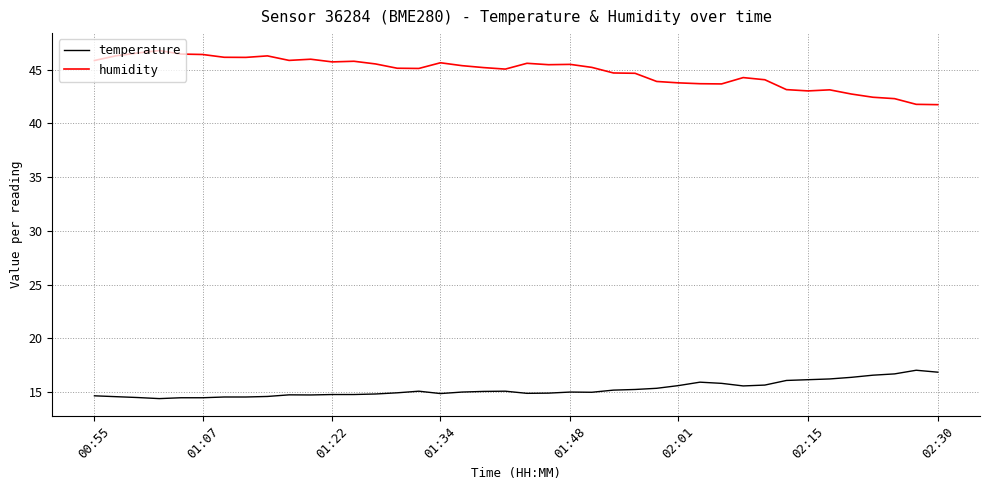

Is this an area chart (filled region under the line)?

No